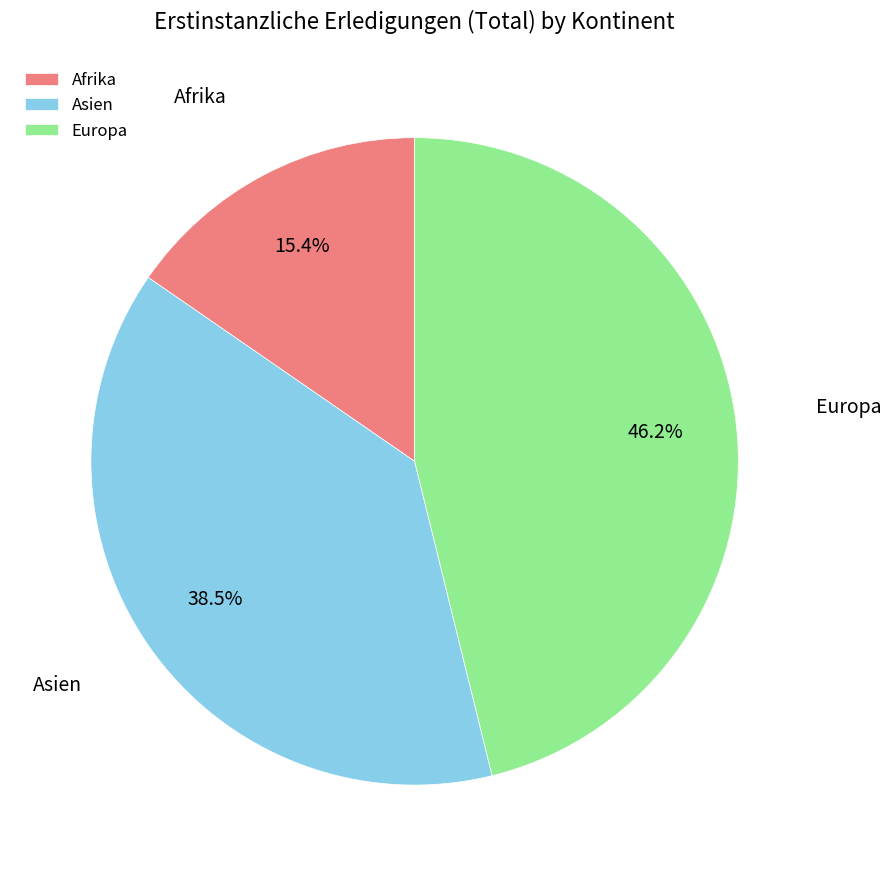

Is the sum of Europa and Asien greater than half?

Yes